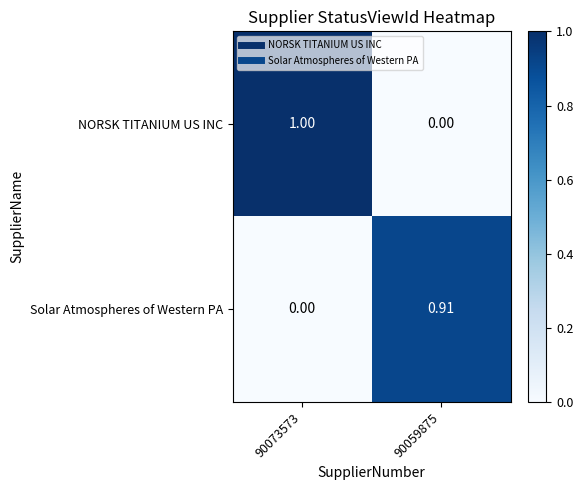

Which category has the highest value across all series?

90073573